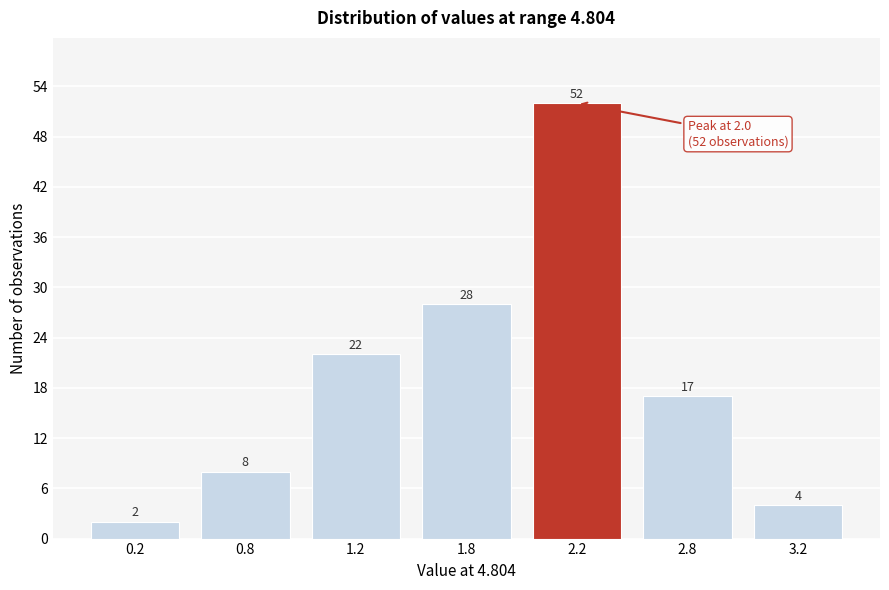

Reading left to right, list all the values displayed in this chart.

2	8	22	28	52	17	4